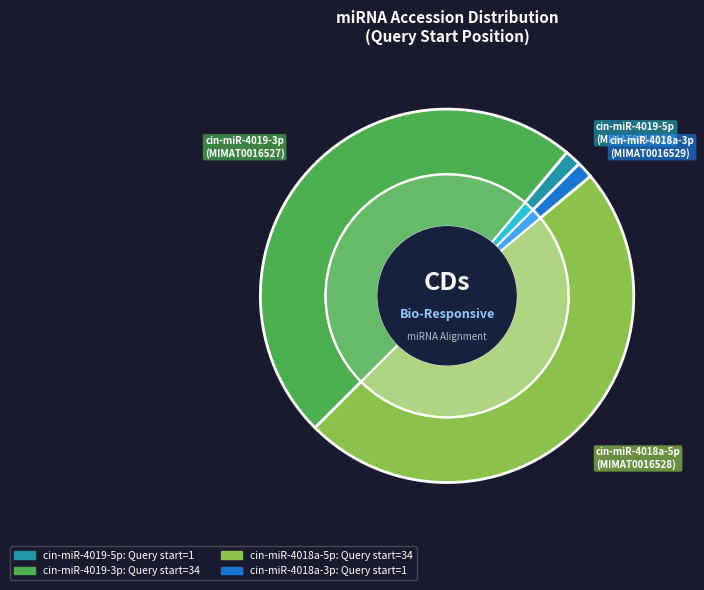

How many segments does this pie chart have?

4